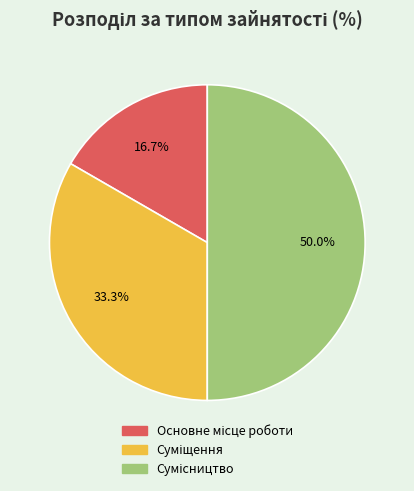

Is there any slice that represents more than half of the pie?

No